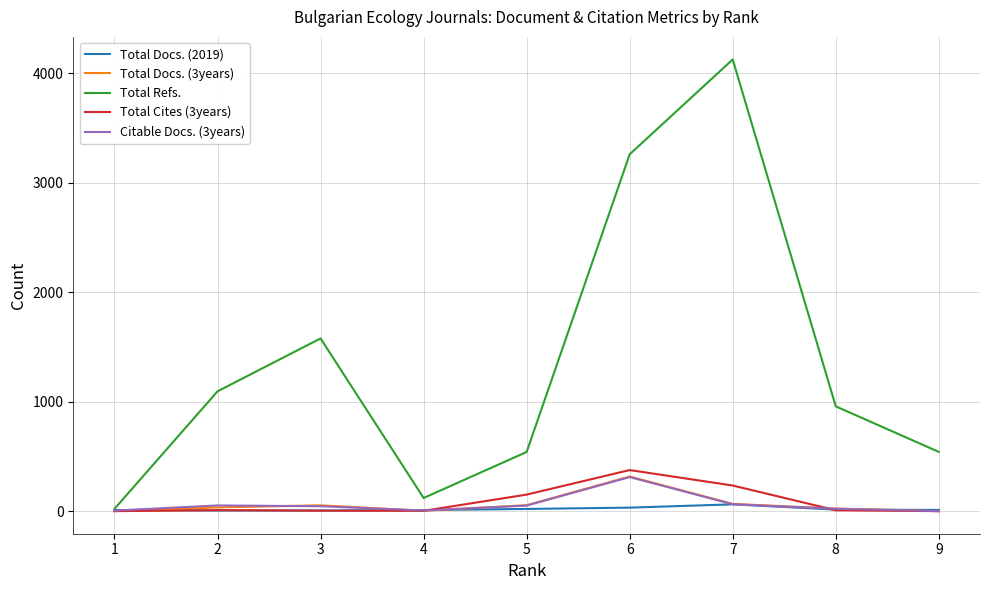

Between 2 and 3, which series saw the biggest shift?

Total Refs.